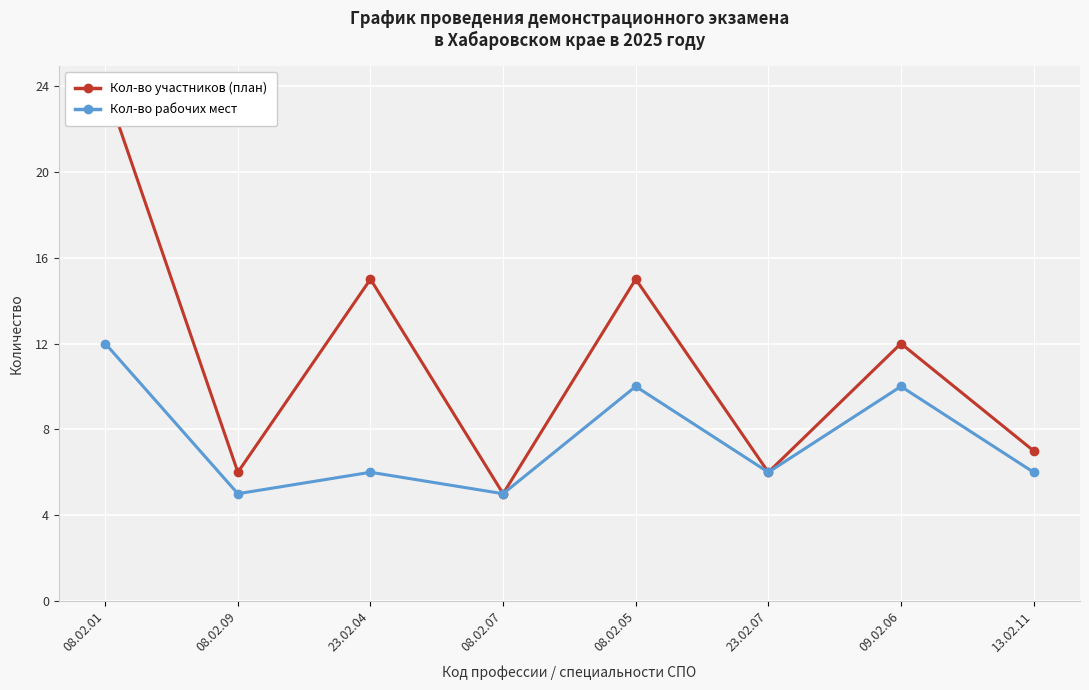

What are all the series names shown in the legend?

Кол-во участников (план), Кол-во рабочих мест